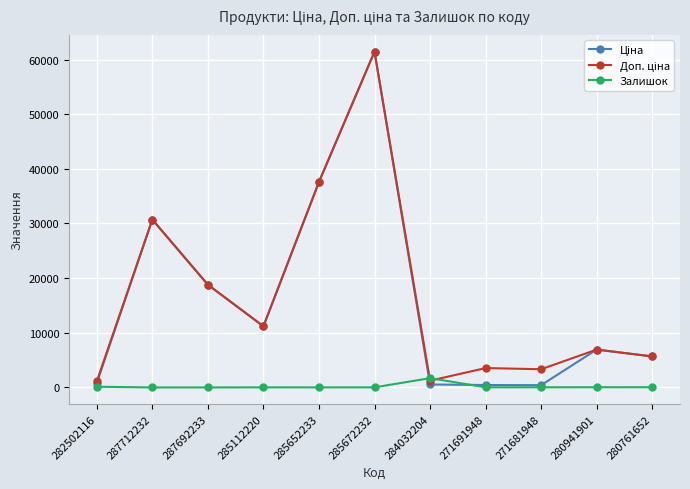

What is the greatest value displayed?

61434.3